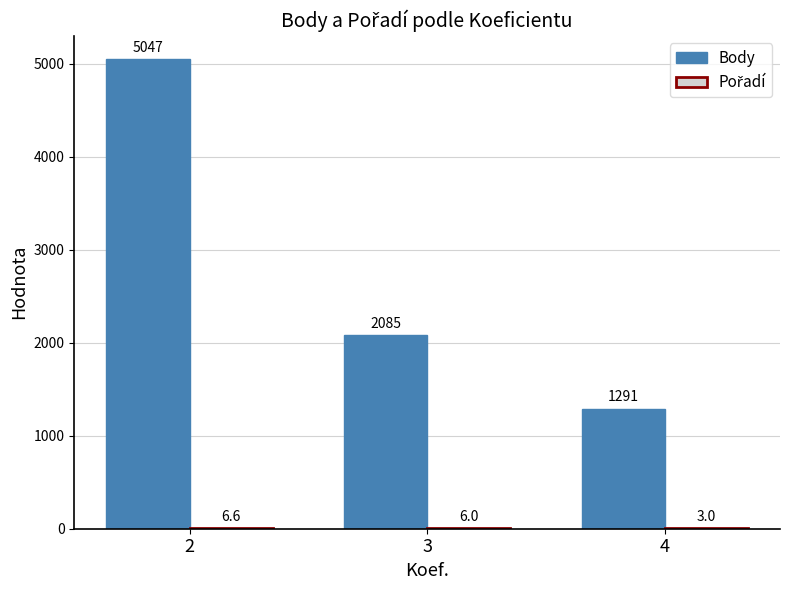

The Body series shows 1291.0 at 4. True or false?

True